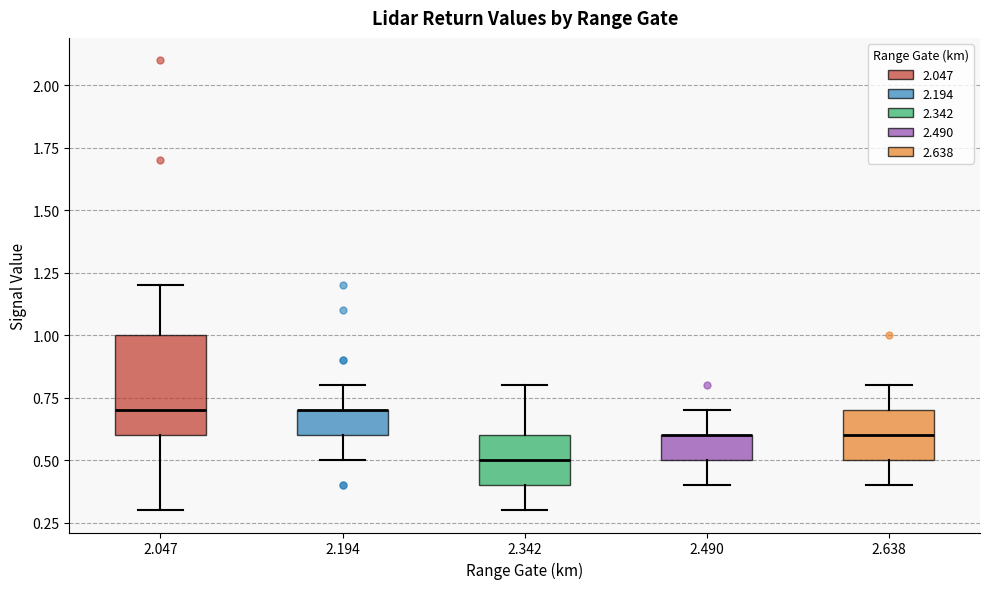

Reading left to right, read every box against the y-axis: the position of its median line, the range the box covers, and the ends of its whiskers. The values are not printed on the chart, so give them approximately, as read against the axis.

2.047: median 0.7, box 0.6 to 1.0, whiskers 0.3 to 1.2
2.194: median 0.7 (drawn on the box's upper edge), box 0.6 to 0.7, whiskers 0.5 to 0.8
2.342: median 0.5, box 0.4 to 0.6, whiskers 0.3 to 0.8
2.490: median 0.6 (drawn on the box's upper edge), box 0.5 to 0.6, whiskers 0.4 to 0.7
2.638: median 0.6, box 0.5 to 0.7, whiskers 0.4 to 0.8